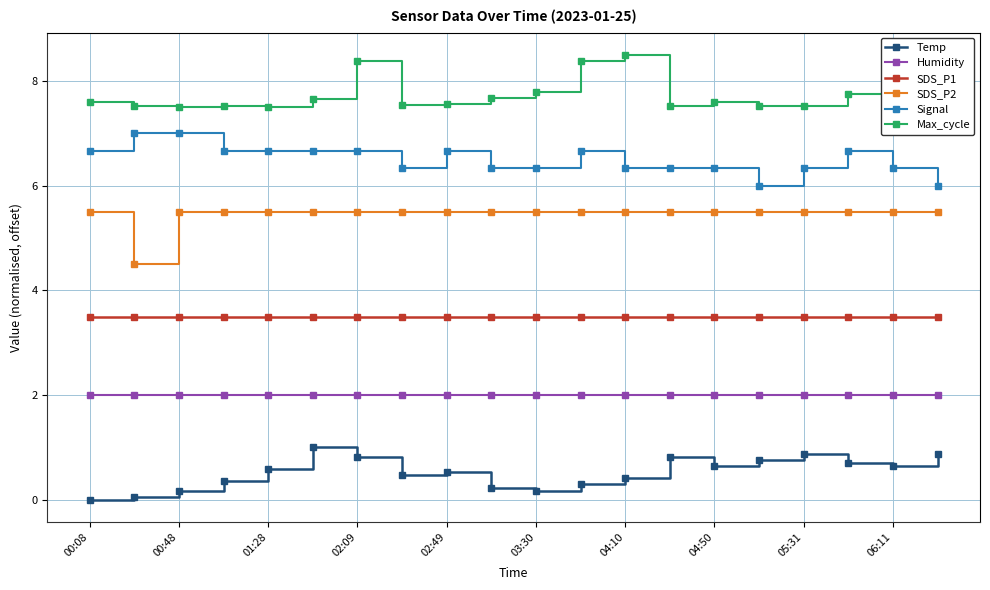

True or false: Humidity and Signal cross at least once.

False